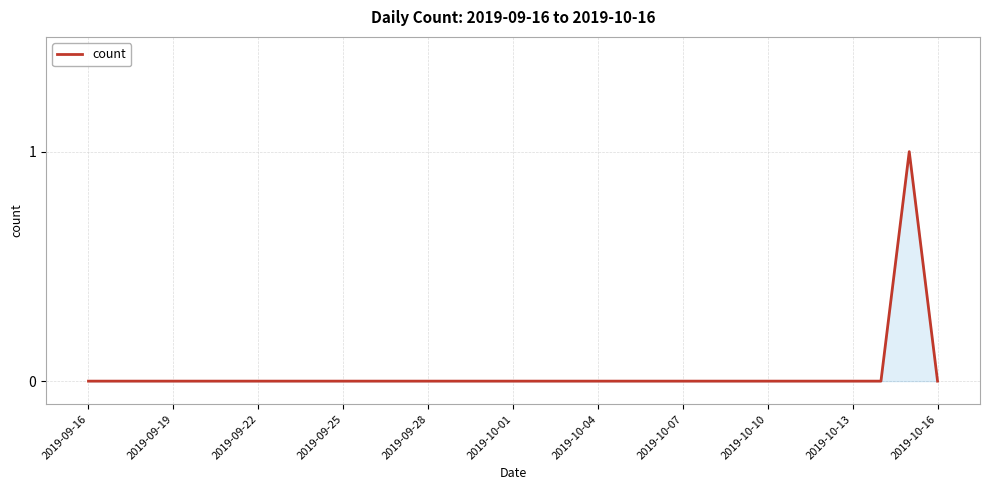

What is the greatest value displayed?

1